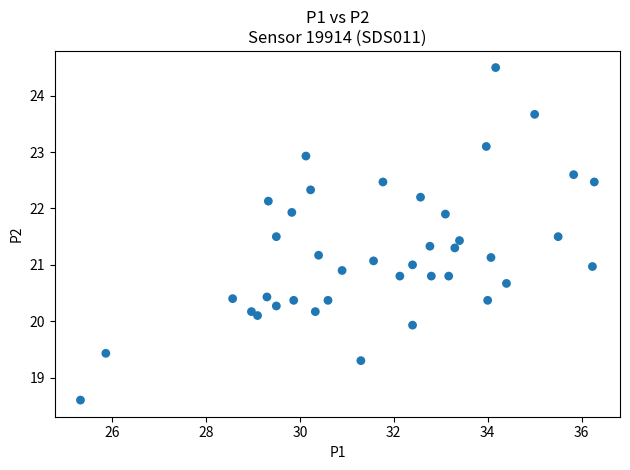

What is the range of Y values (max minus min)?

5.9